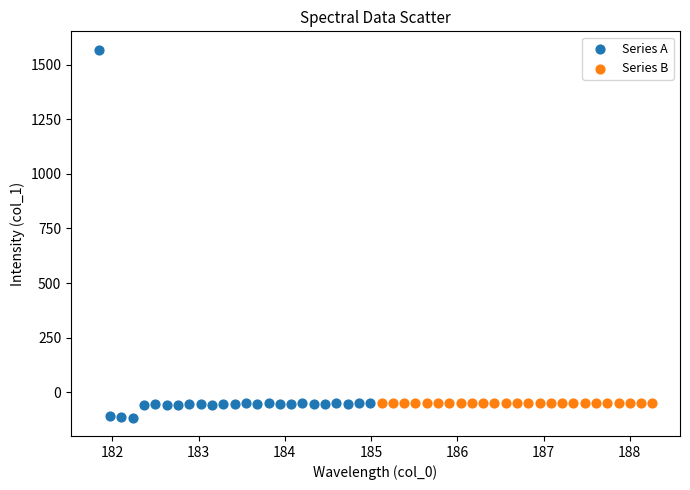

Which series contains the highest Y value?

Series A